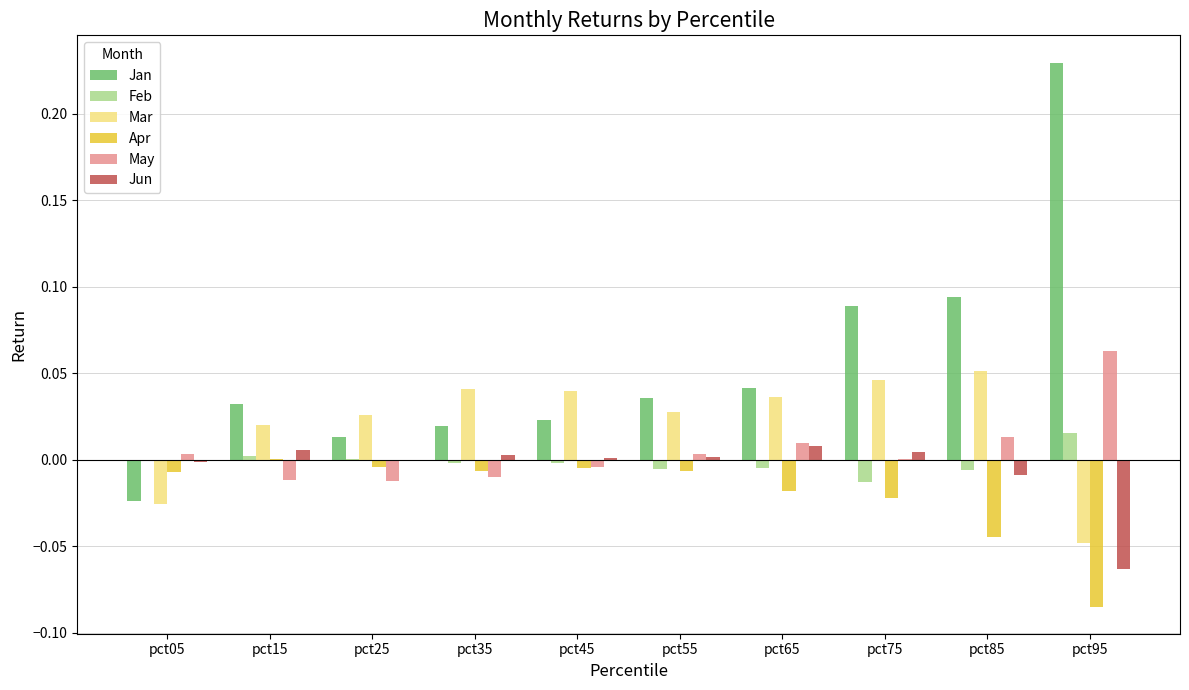

What are all the series names shown in the legend?

Jan, Feb, Mar, Apr, May, Jun